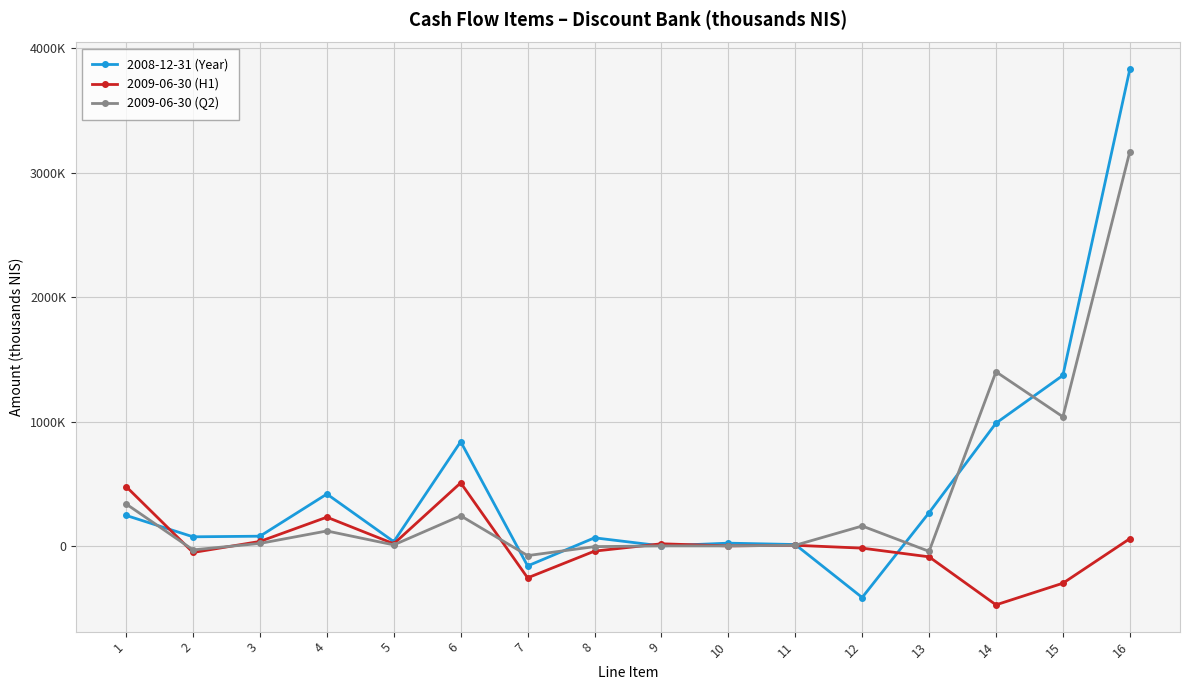

Is this an area chart (filled region under the line)?

No